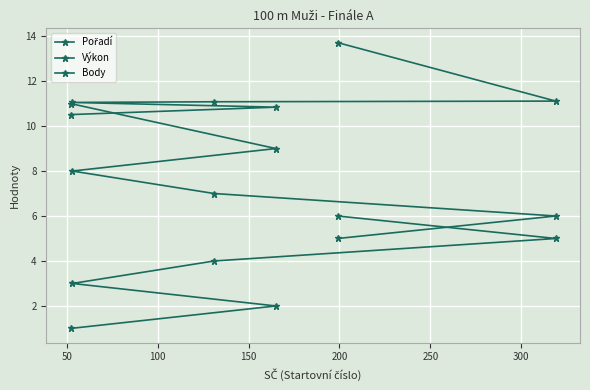

How many lines are shown in the chart?

3